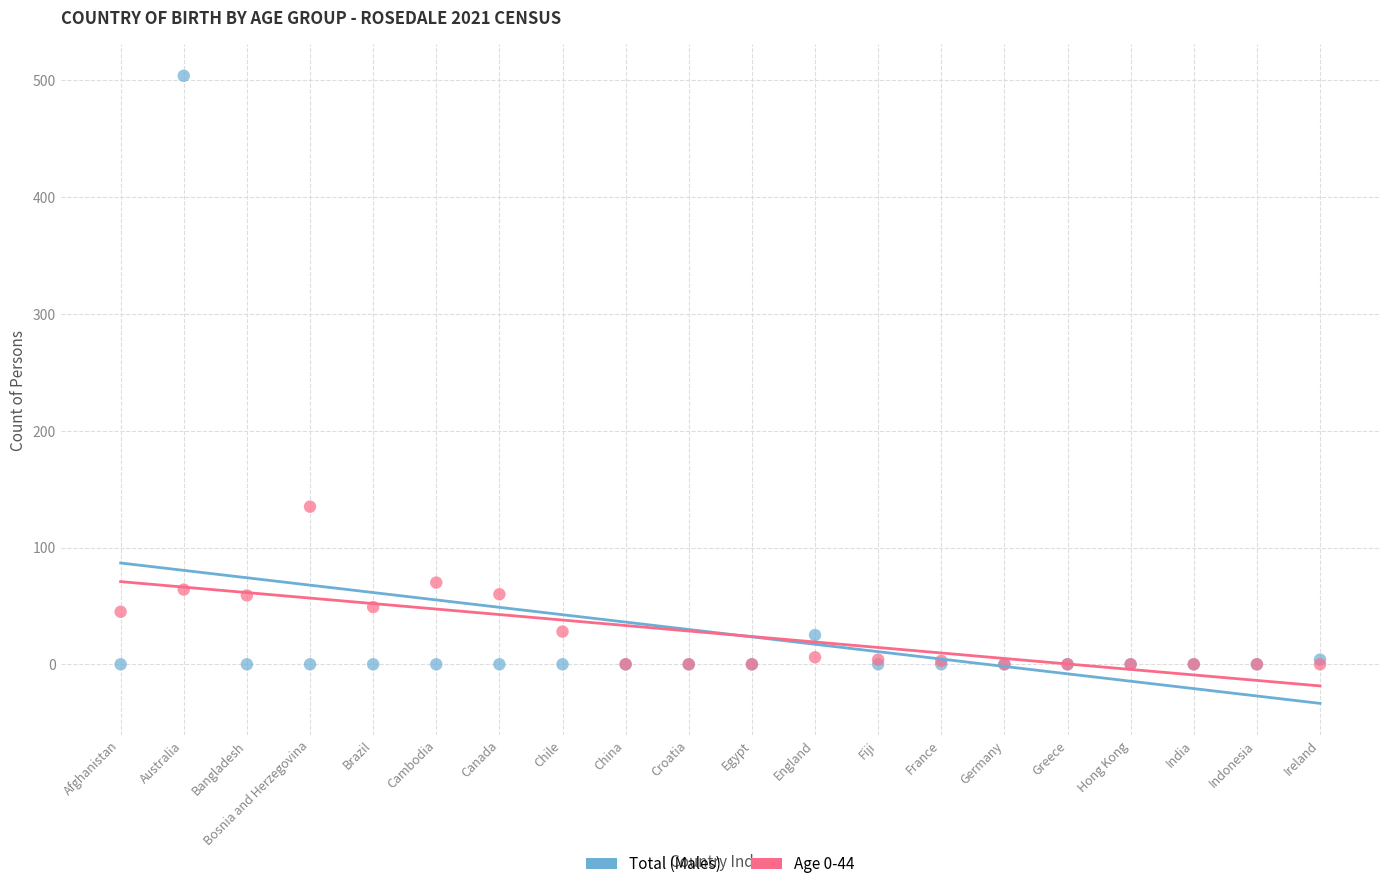

Across all series, what Y value is closest to 252?

135